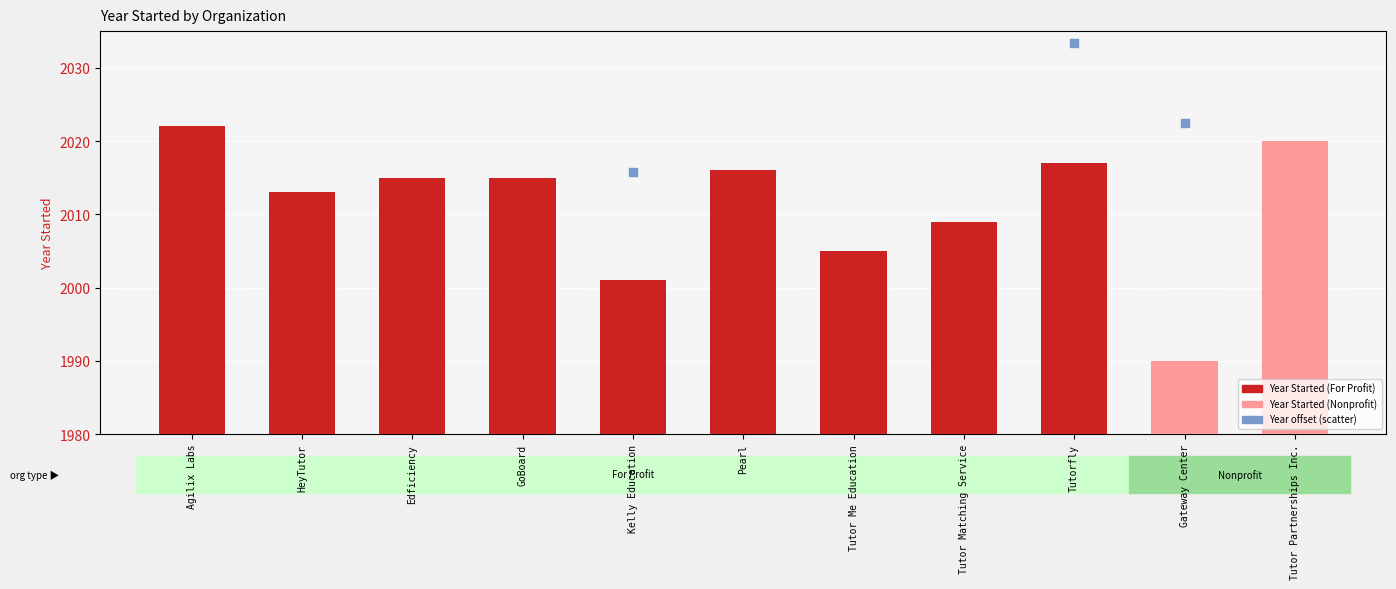

Between HeyTutor and GoBoard, which is larger?

GoBoard